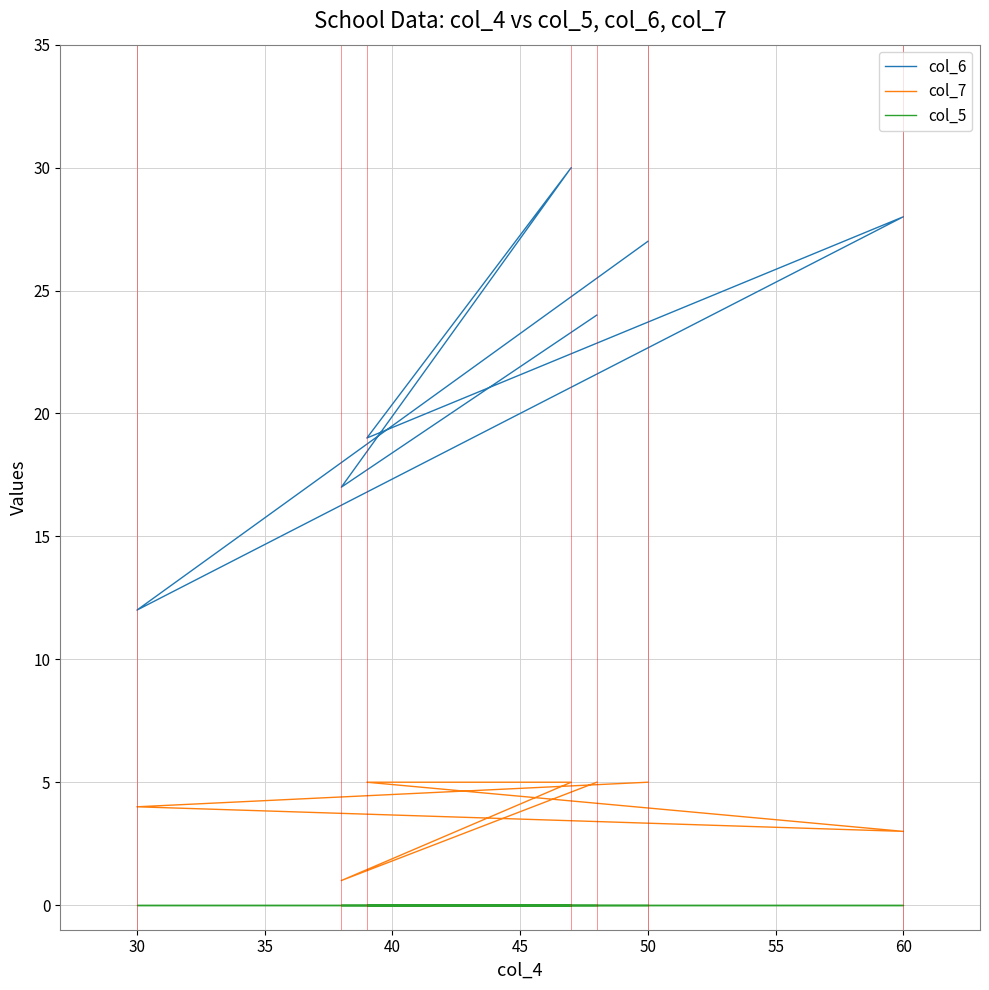

What is the total value across all series at 30?

16